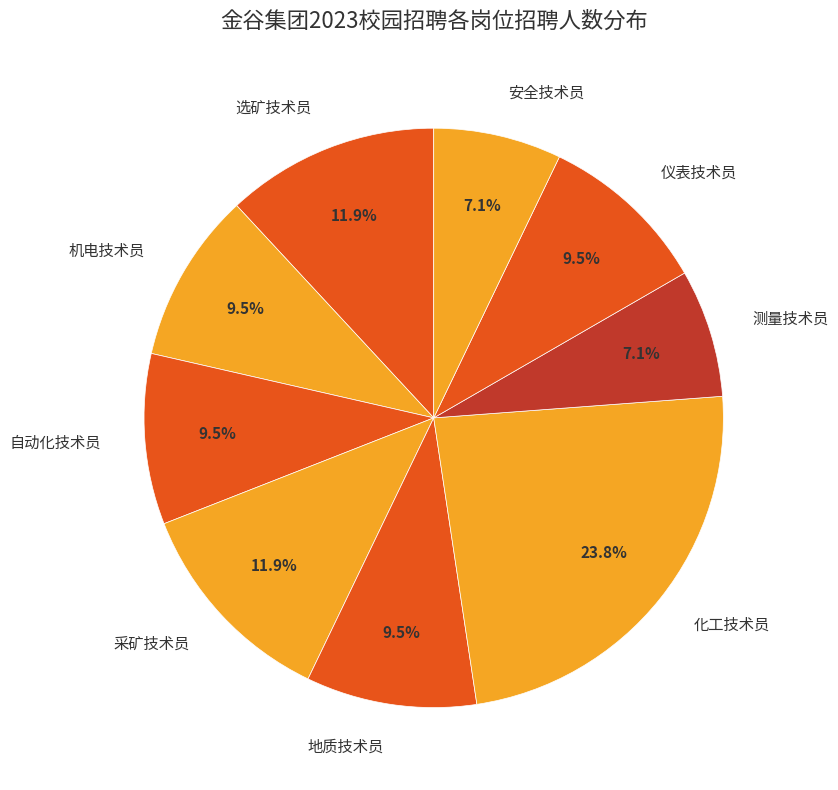

Do 化工技术员 and 自动化技术员 together represent more than half of the pie?

No